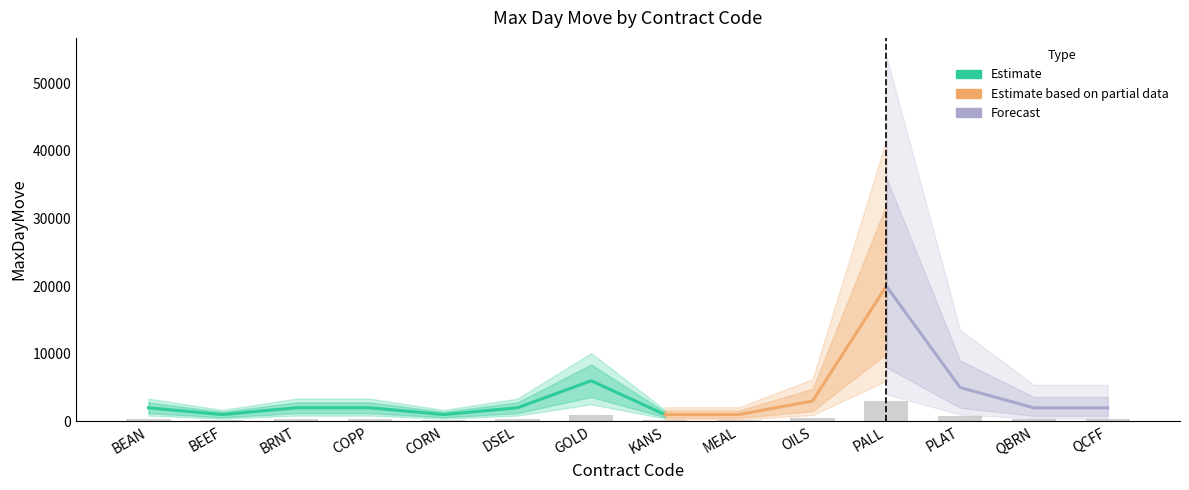

True or false: MaxDayMove_upper has a value of 1000 at CORN.

True